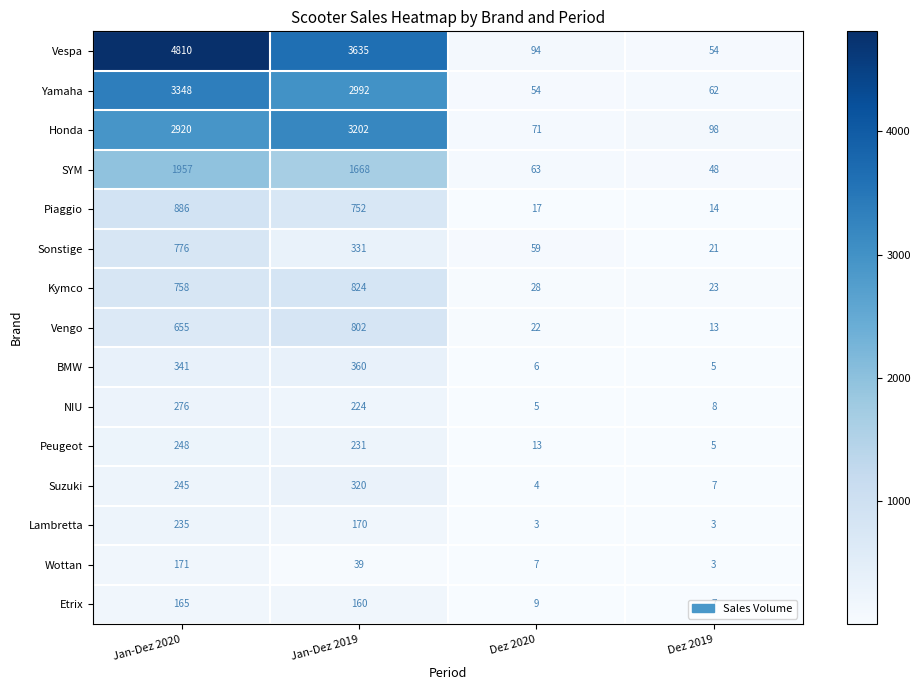

How many data points in Wottan are less than 39?

2